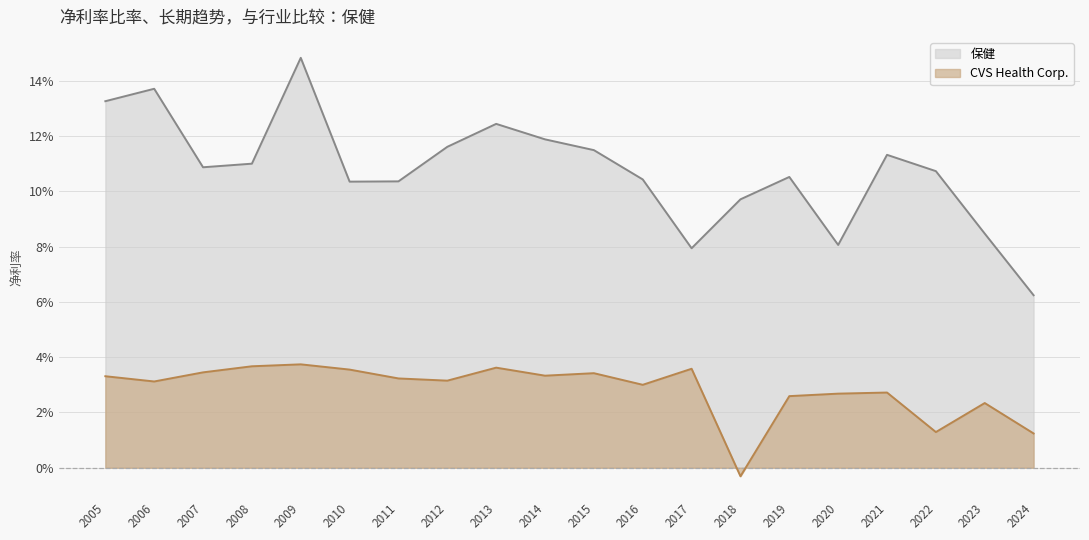

Does the chart have visible grid lines?

Yes